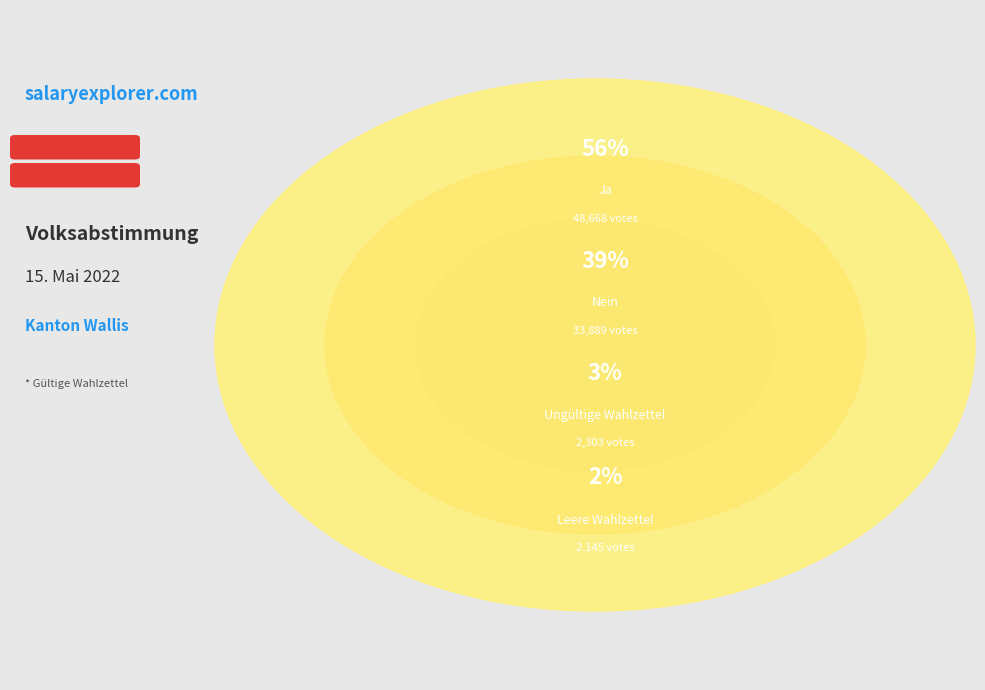

What is the change in value from Nein to Leere Wahlzettel?

-31744